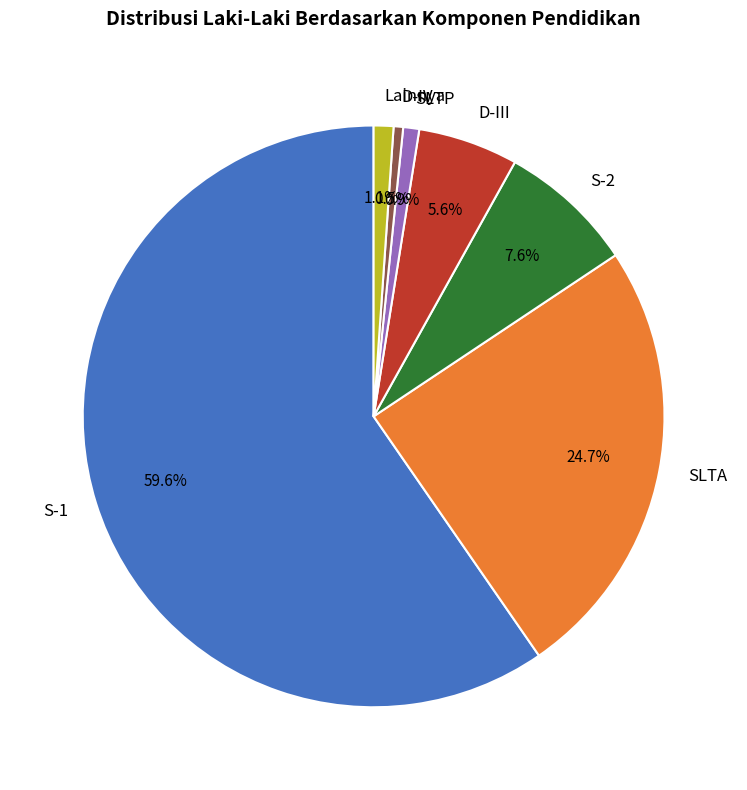

To the nearest percent, what is the difference between the largest and smallest slice percentages?

59%